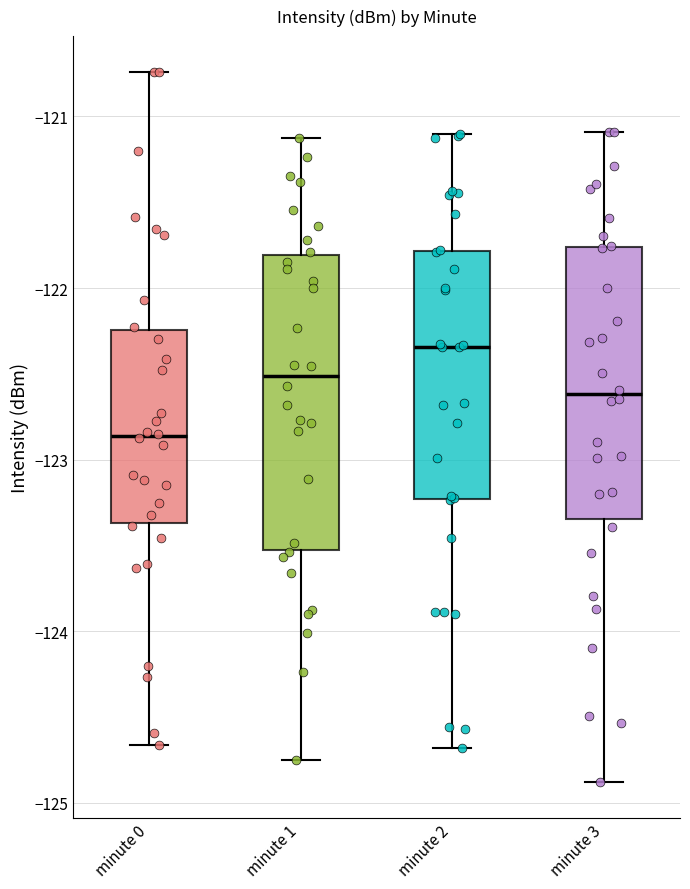

Which box is the tallest, from its lower edge to its upper edge?

minute 1